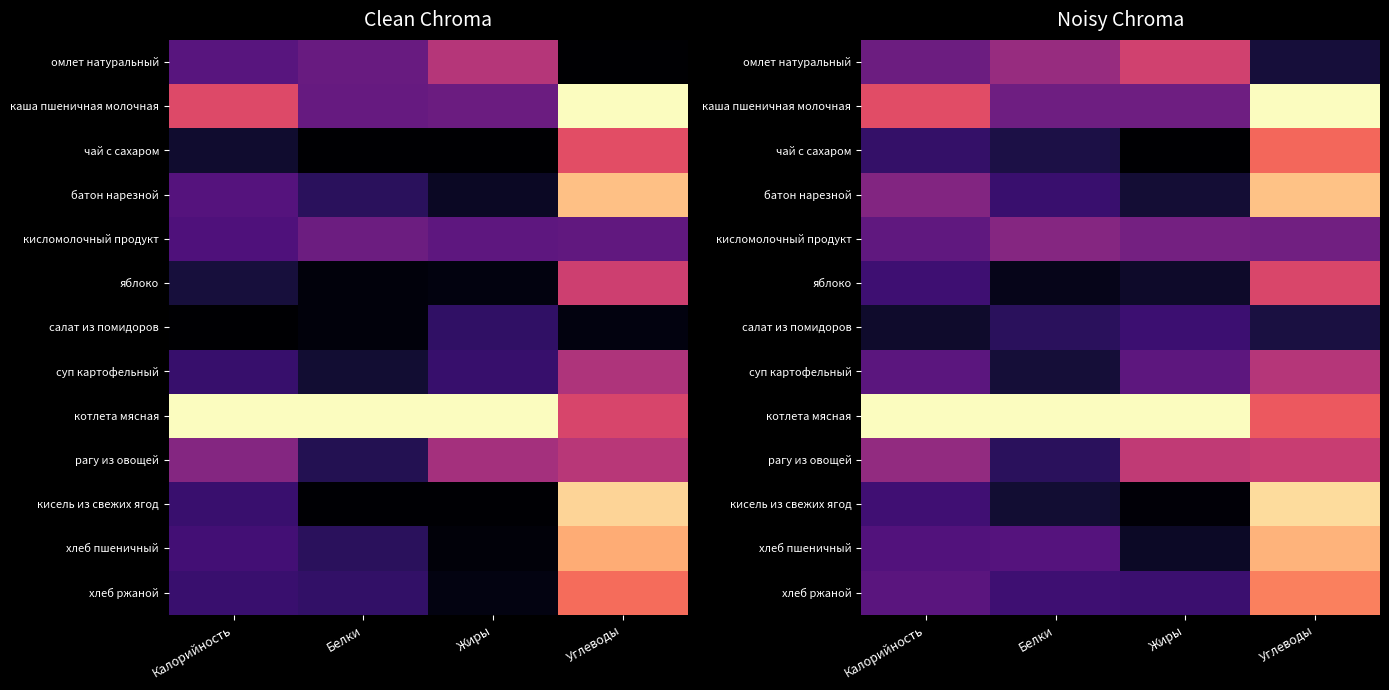

List the labels in order of котлета мясная value, smallest first.

Углеводы, Калорийность, Белки, Жиры